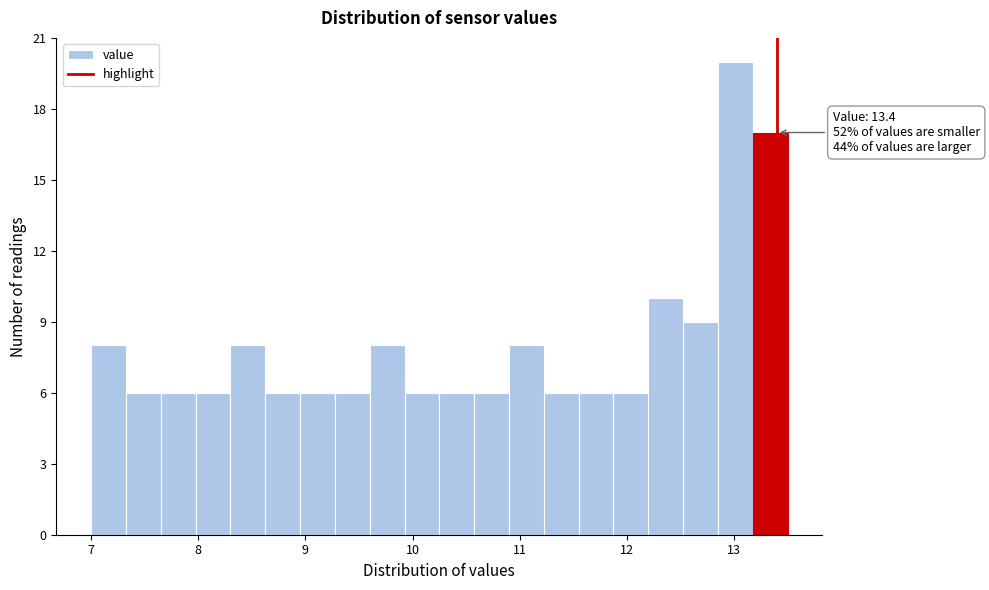

Around what value on the x-axis is the tallest bar? Give the approximate position of its centre, as read against the axis.

13.0